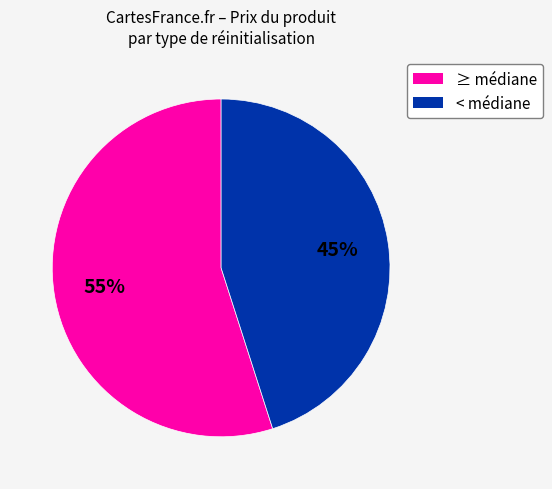

To the nearest percent, what is the average slice percentage?

50%